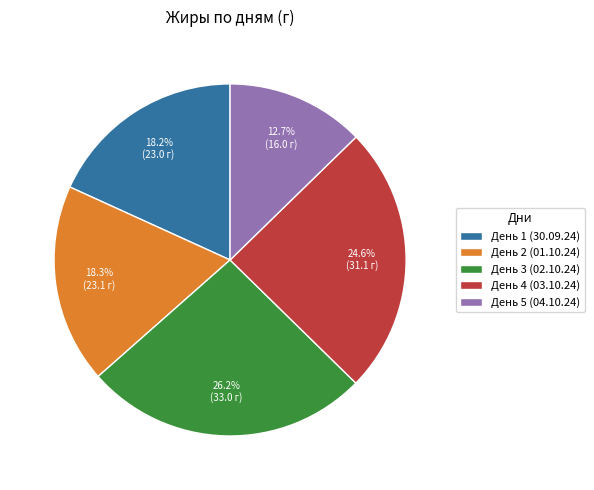

What is the smallest slice in the pie chart?

День 5 (04.10.24)